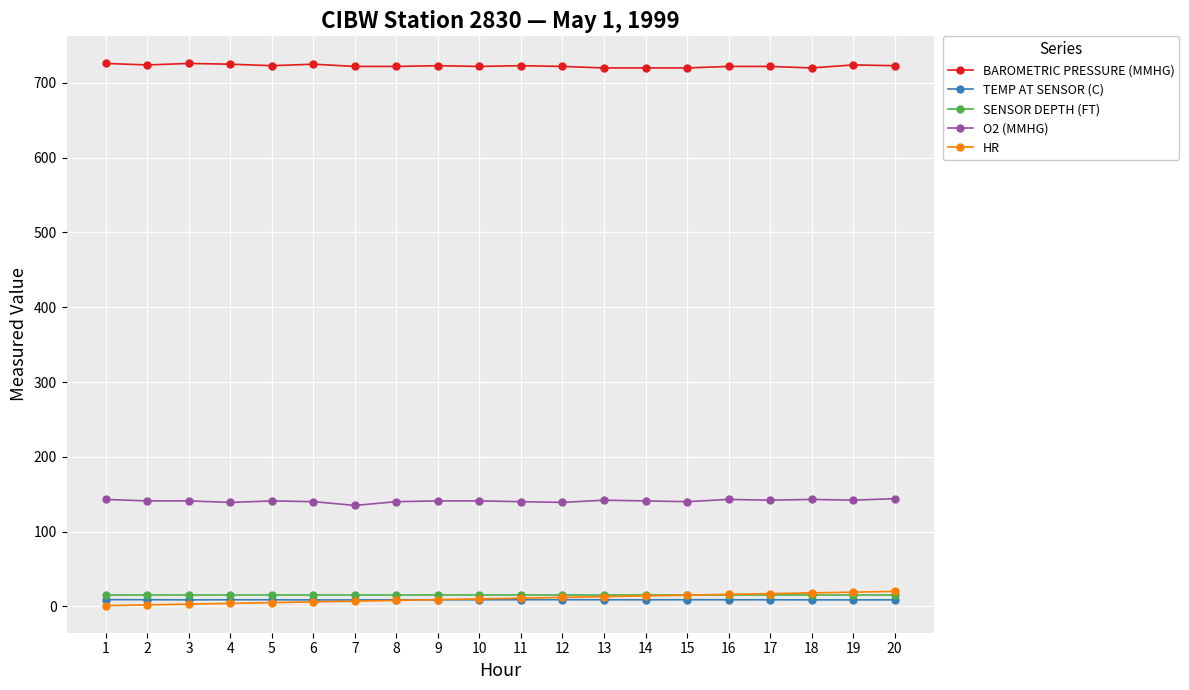

Is it true that HR equals 16.0 at 16?

True